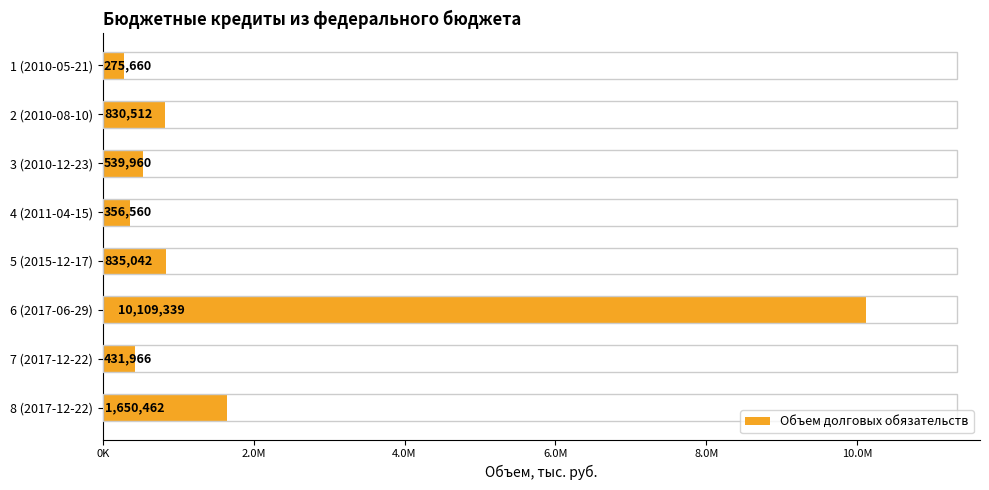

At which category does the chart reach its minimum across all series?

1 (2010-05-21)